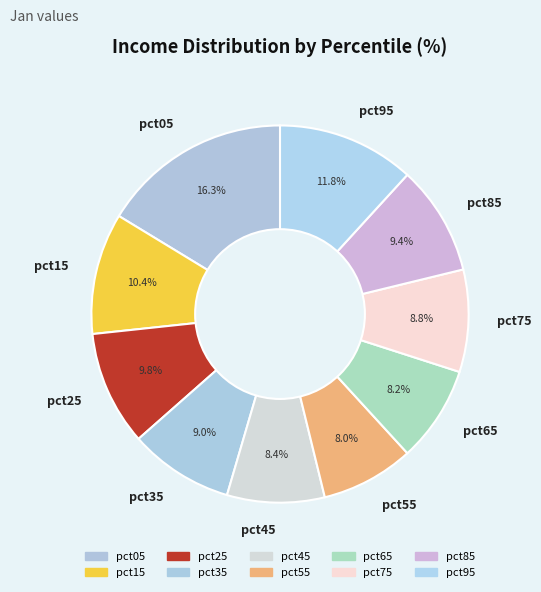

Which has a higher value, pct25 or pct35?

pct25